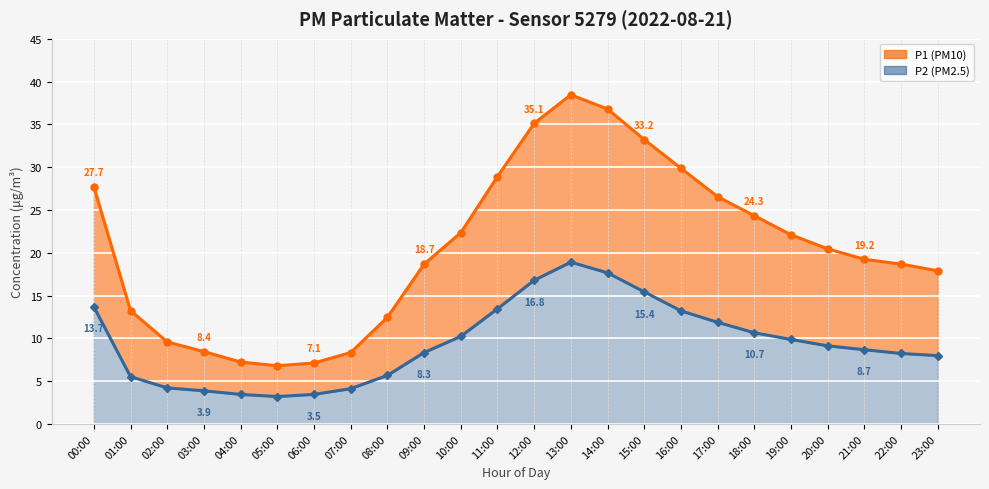

What is the sum of the P2 values at 05:00 and 07:00?

7.3